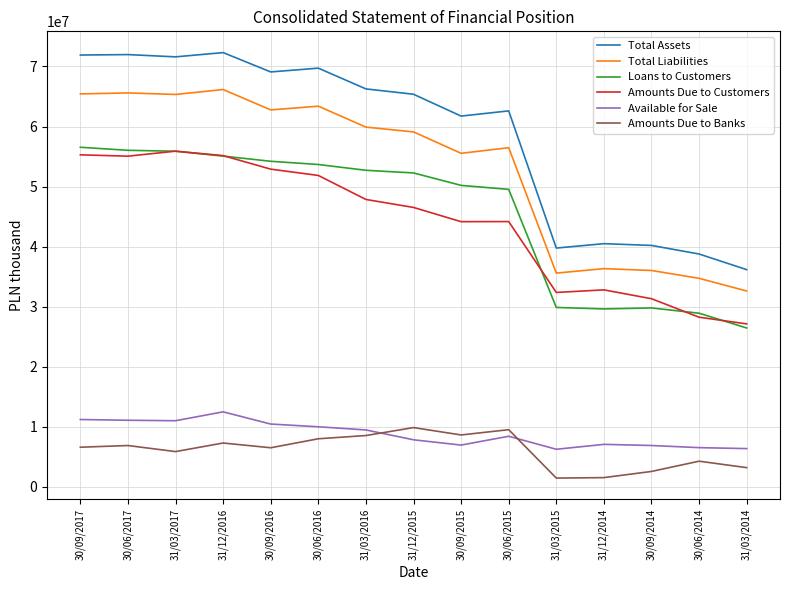

Where is Loans to Customers nearest to the value 41502587?

30/06/2015